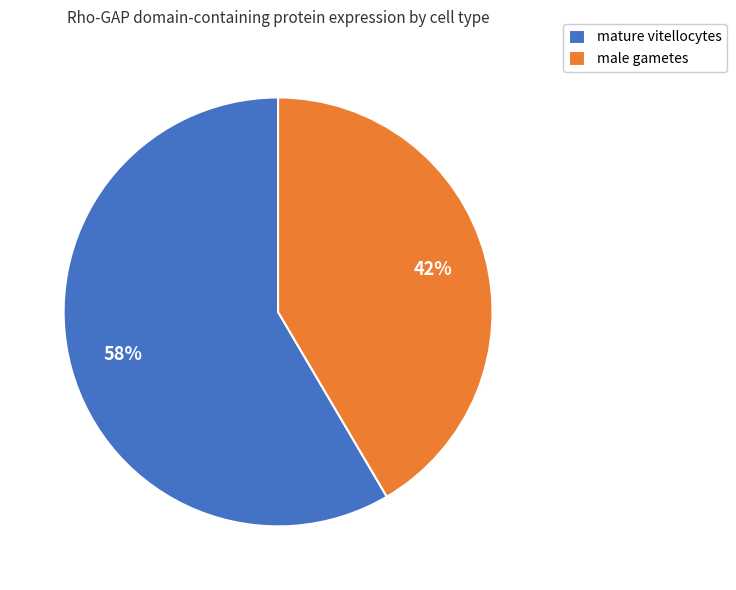

True or false: male gametes accounts for 31% of the total.

False